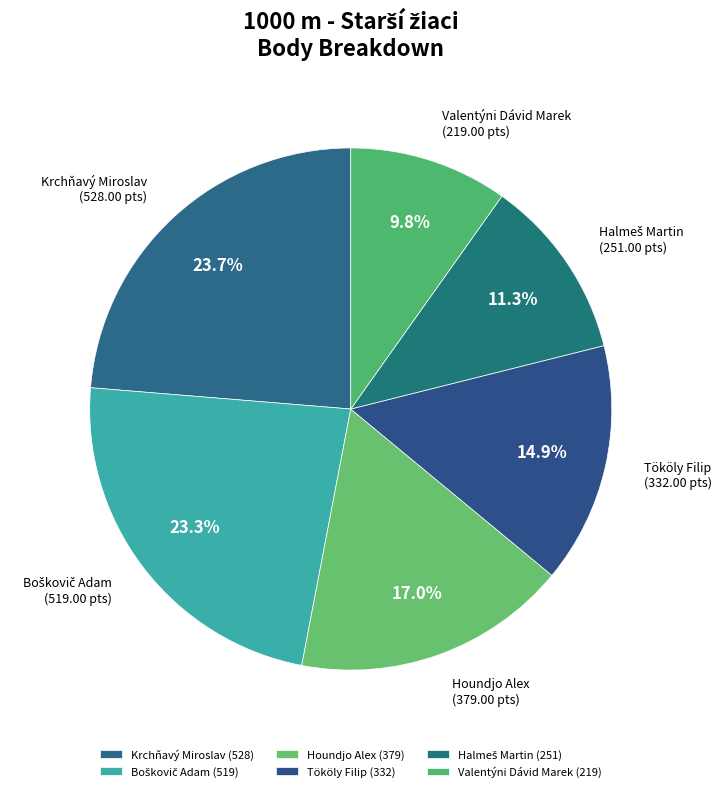

Is there any slice that represents more than half of the pie?

No